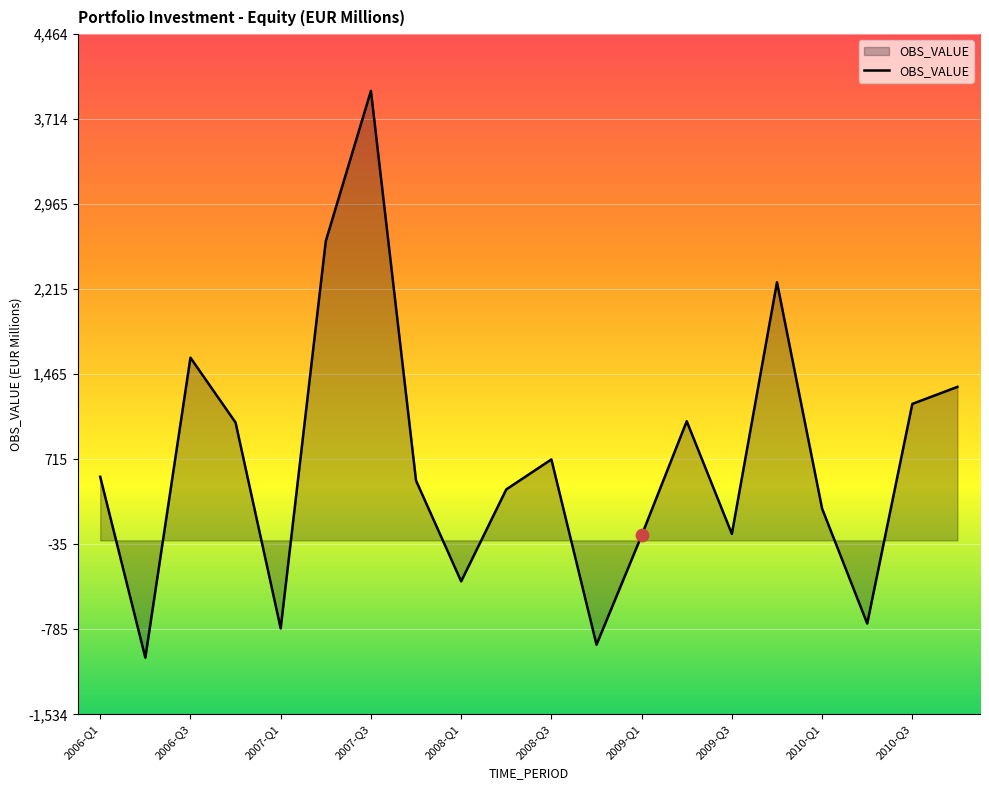

What is the minimum value shown in the chart?

-1034.3